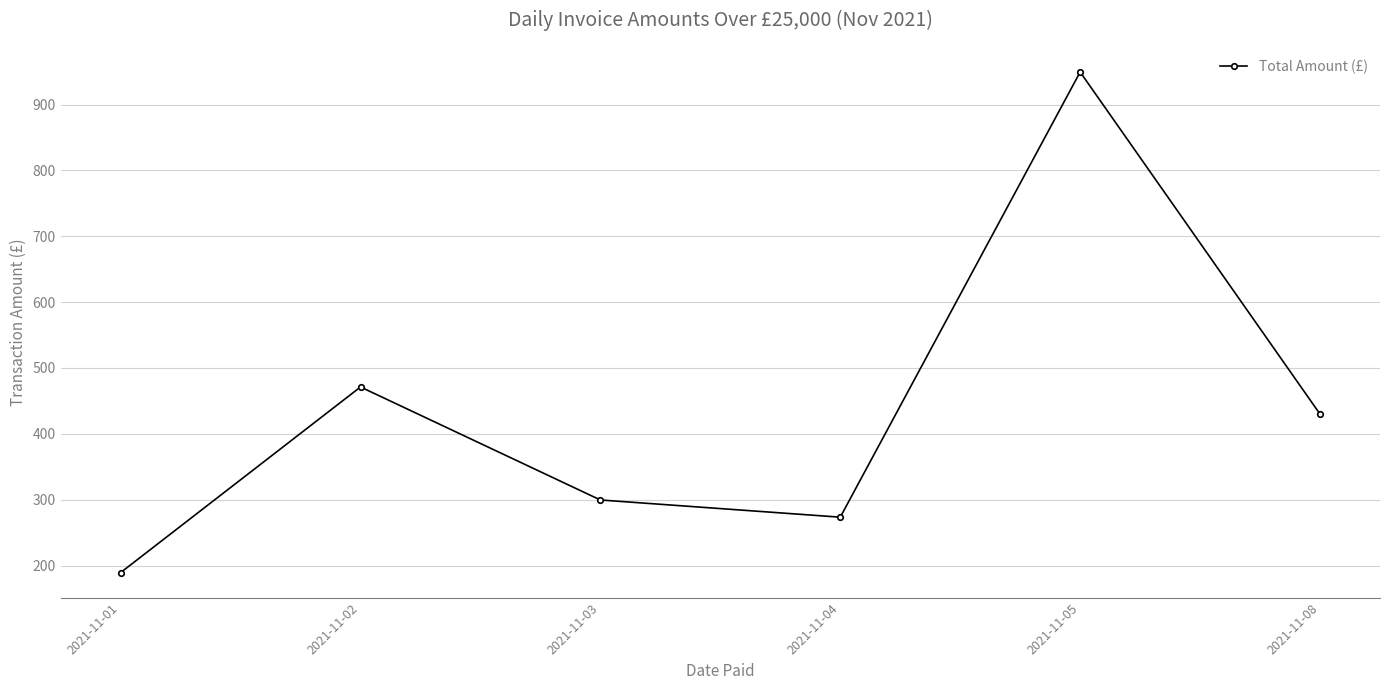

How many interior local valleys (lower than both neighbors) does the data have?

1